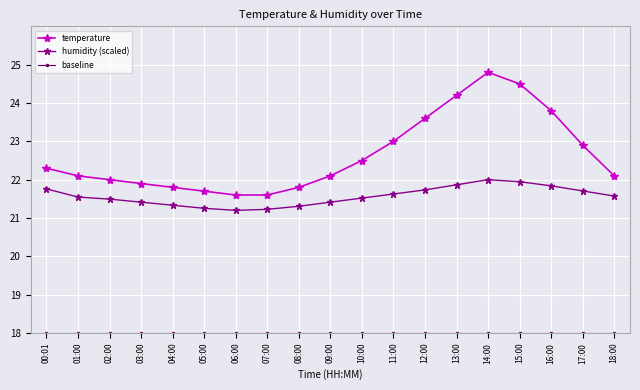

True or false: humidity (scaled) and temperature cross at least once.

False